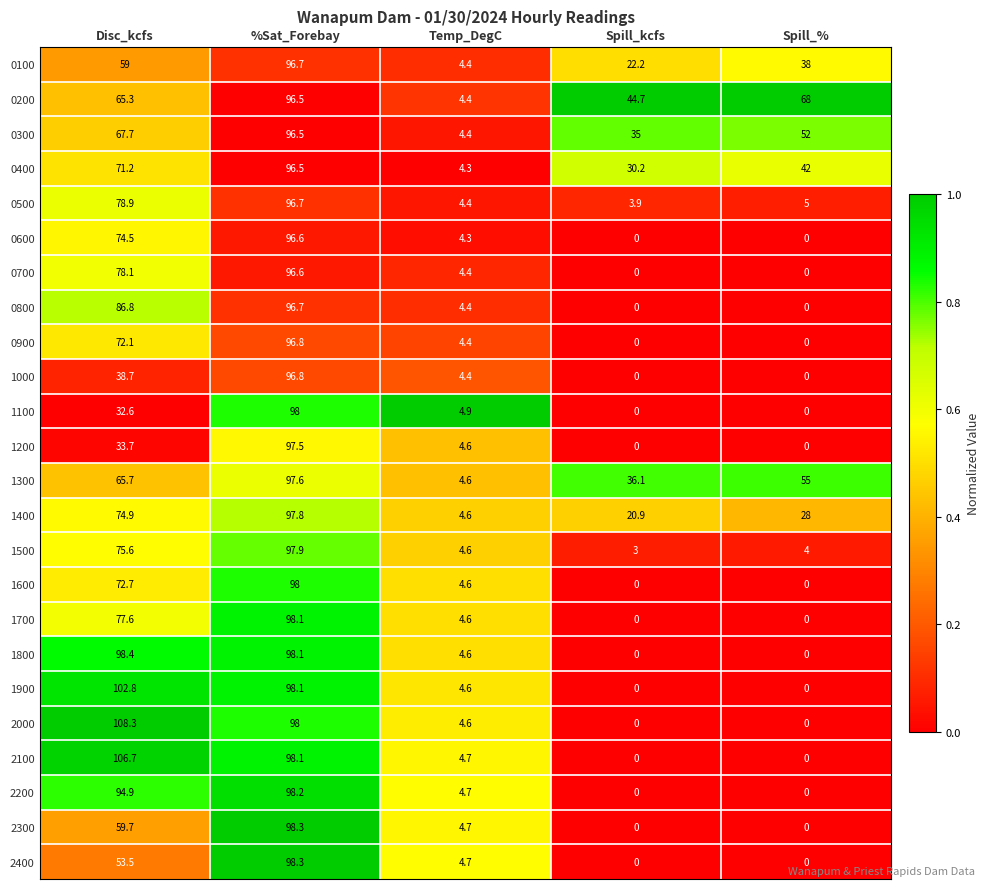

What is the difference between the second highest and second lowest values in the 1600 series?

72.7